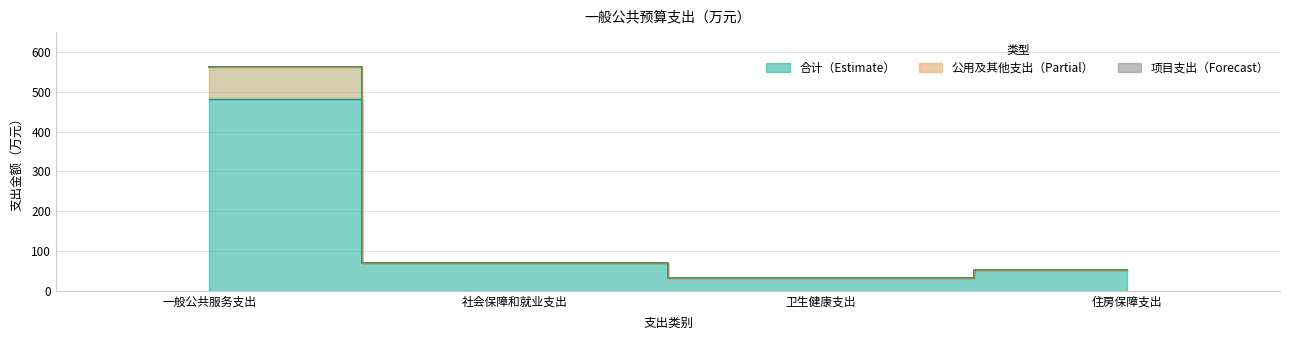

Which series has the largest range (max minus min)?

合计